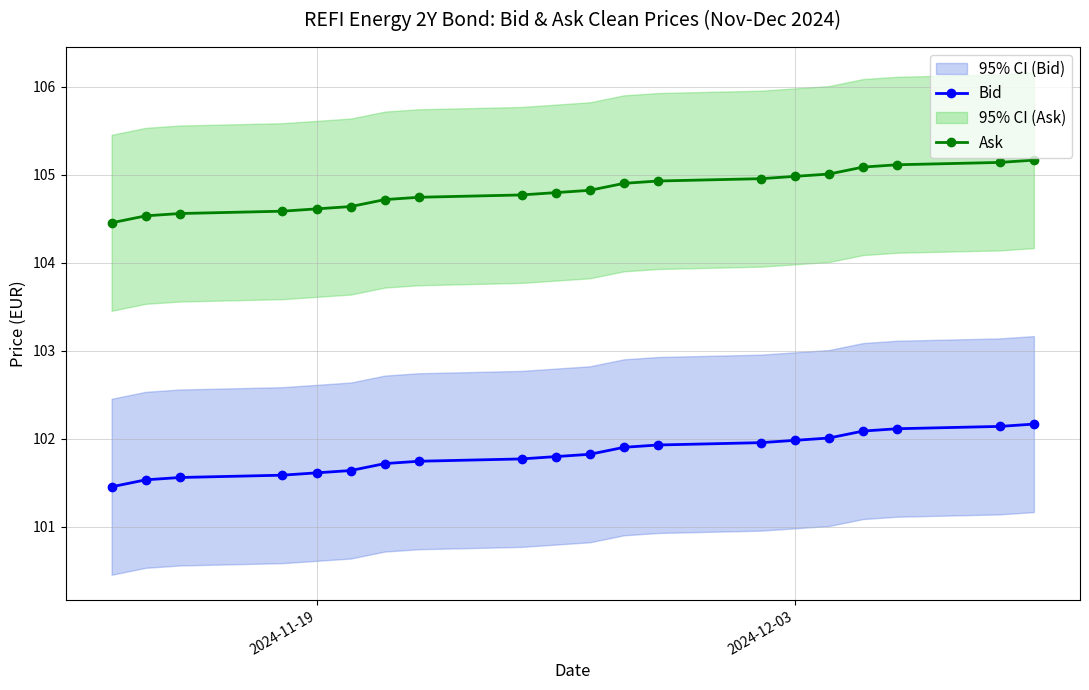

True or false: Bid and Ask intersect in this chart.

False